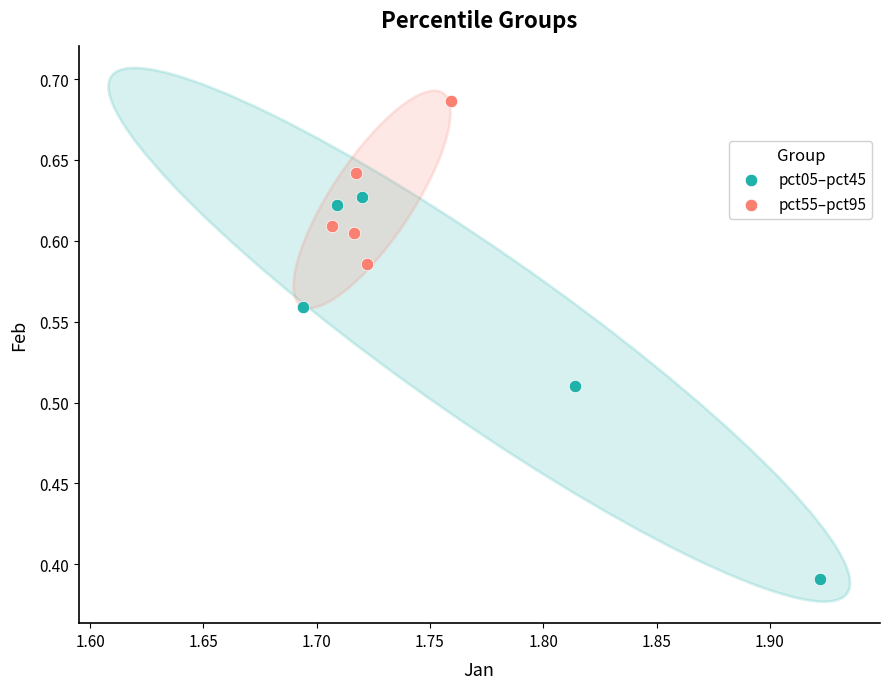

What are all the series names shown in the legend?

pct05–pct45, pct55–pct95